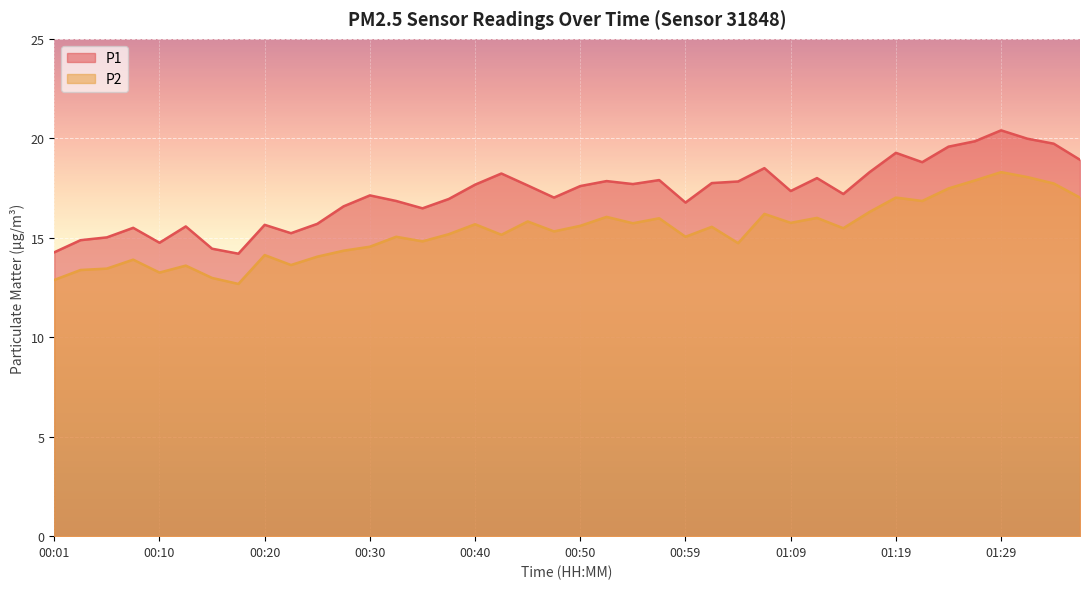

Rank the series at 00:10 from lowest to highest value.

P2, P1